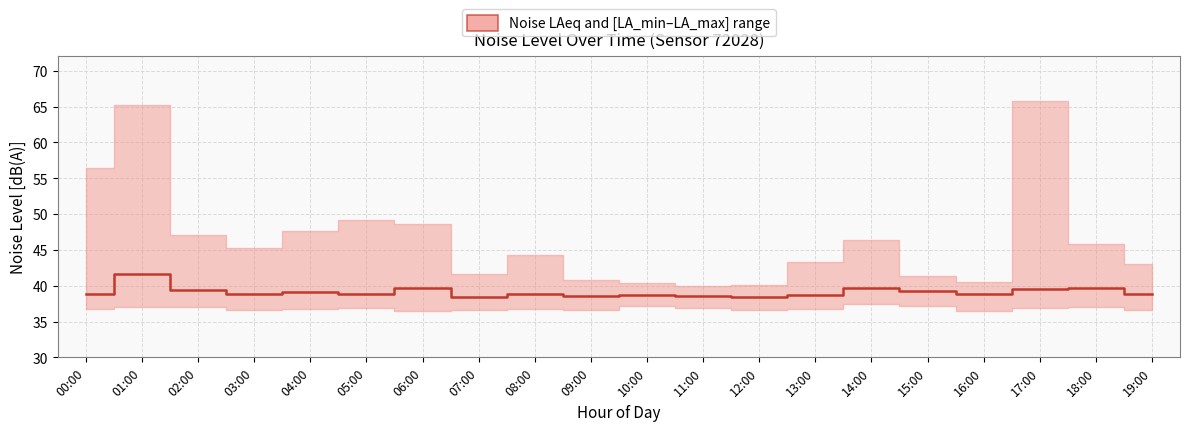

What is the minimum value shown in the chart?

38.4